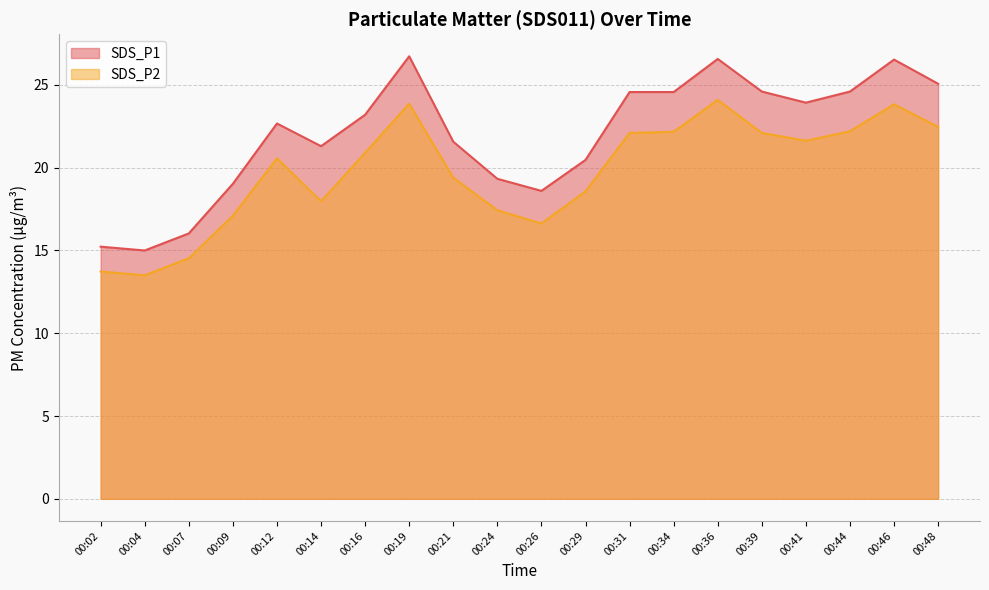

Between 00:24 and 00:29, which series saw the biggest shift?

SDS_P1